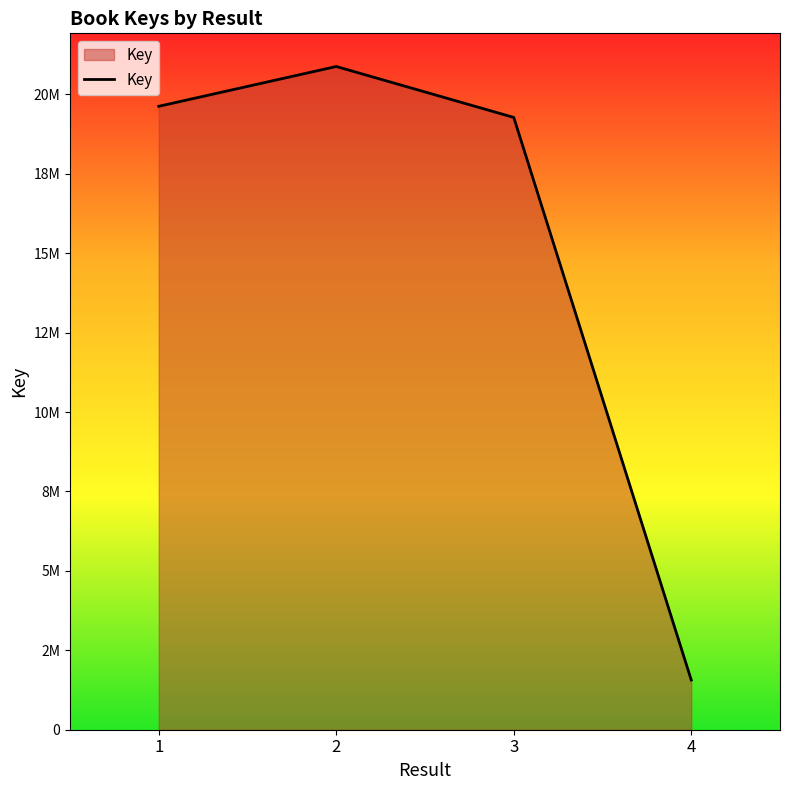

True or false: the data has more than 2 interior local peaks.

False